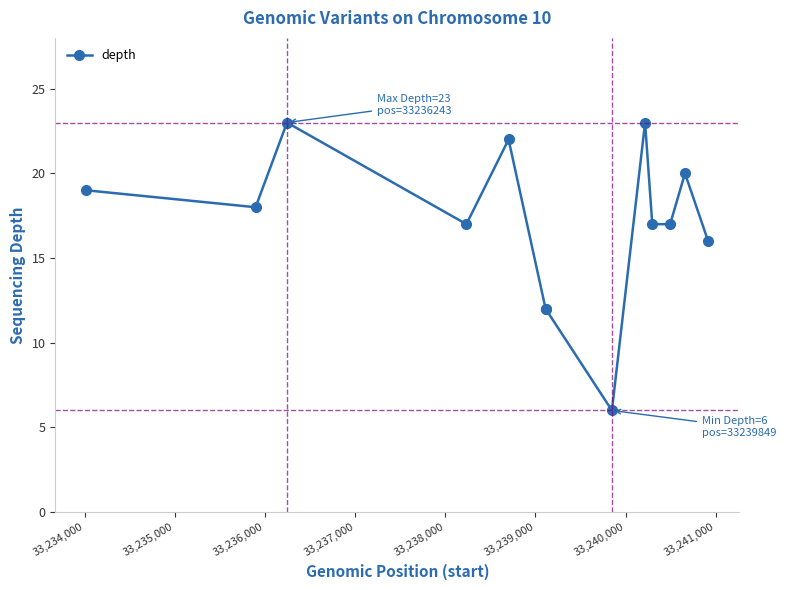

What is the smallest value displayed?

6